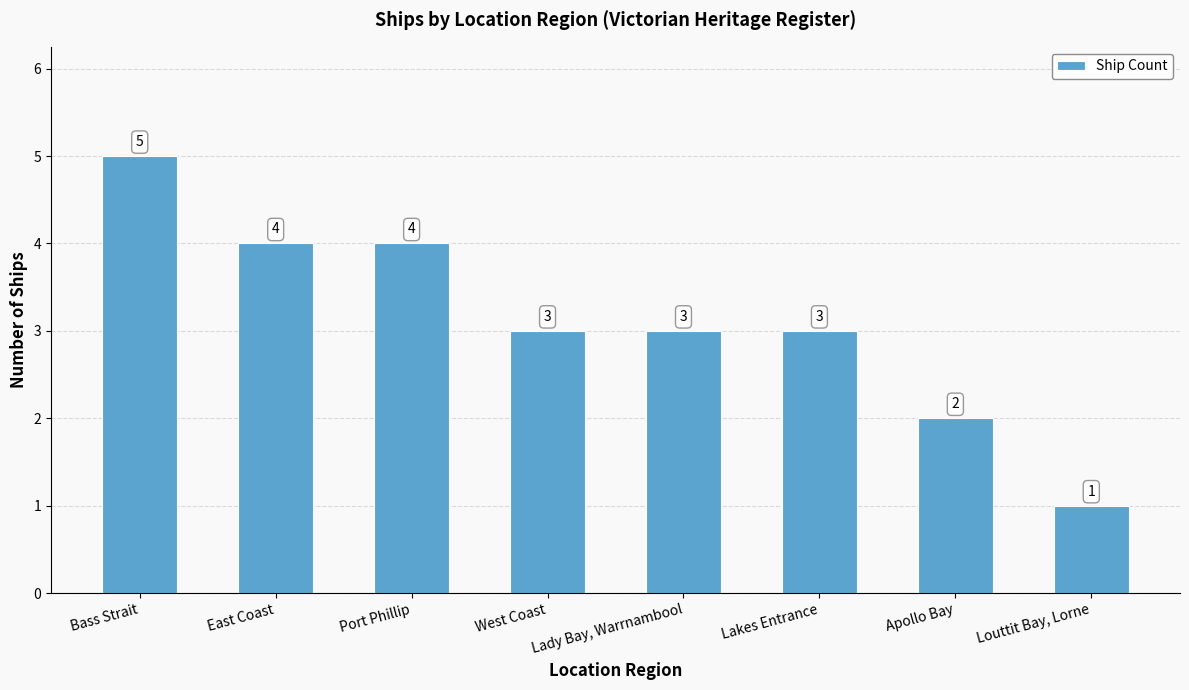

Is it true that the value at Louttit Bay, Lorne is 0?

False